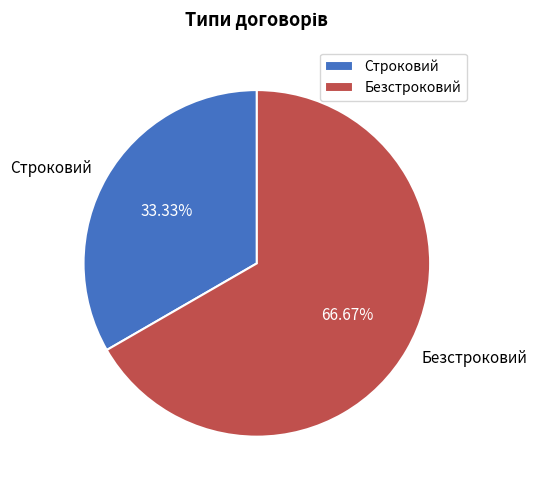

Rank the categories by value from lowest to highest.

Строковий, Безстроковий